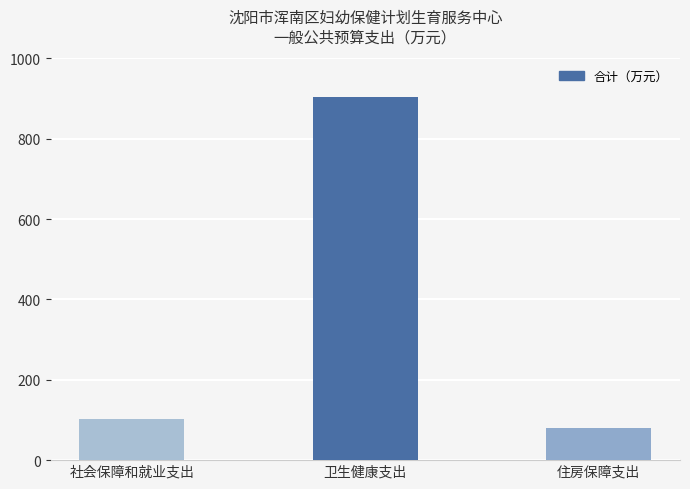

What is the sum of all values?

1086.7